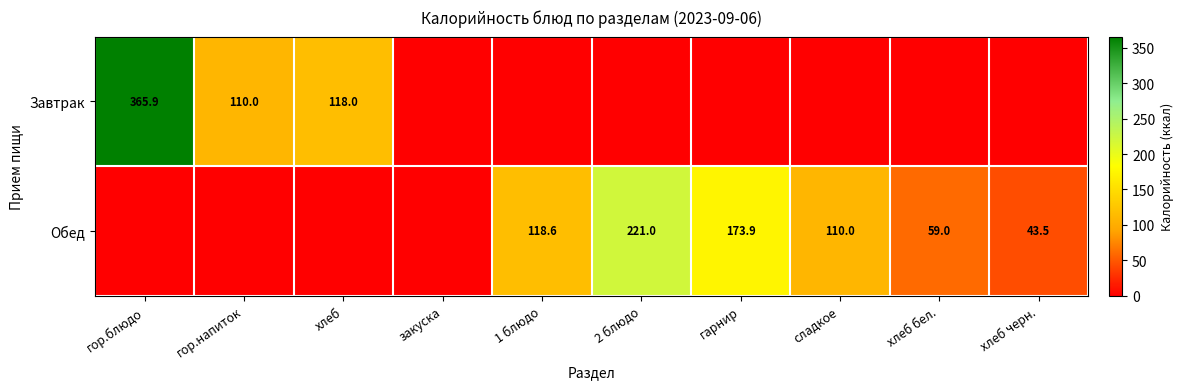

Which has a higher value, закуска or хлеб бел.?

хлеб бел.